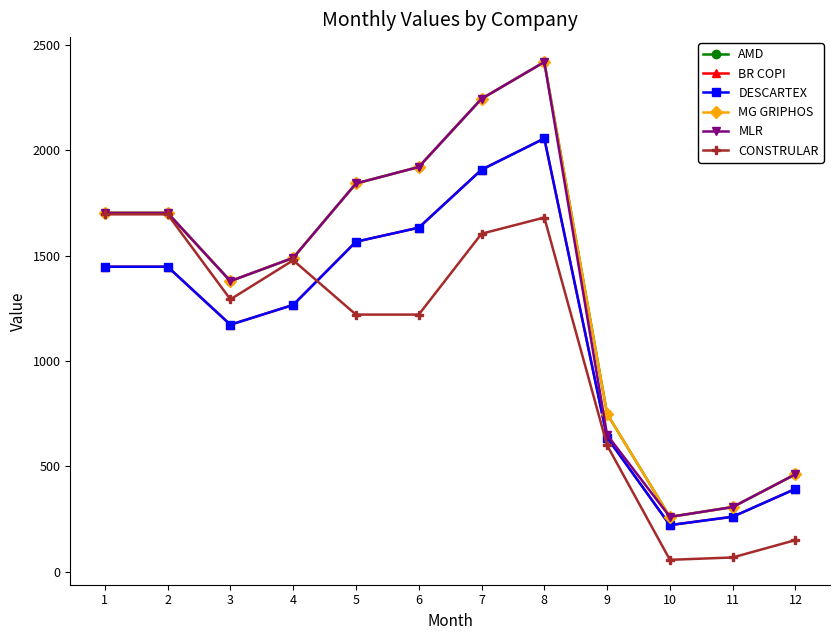

What is the value of the AMD point at the 4th from the left?

1490.1